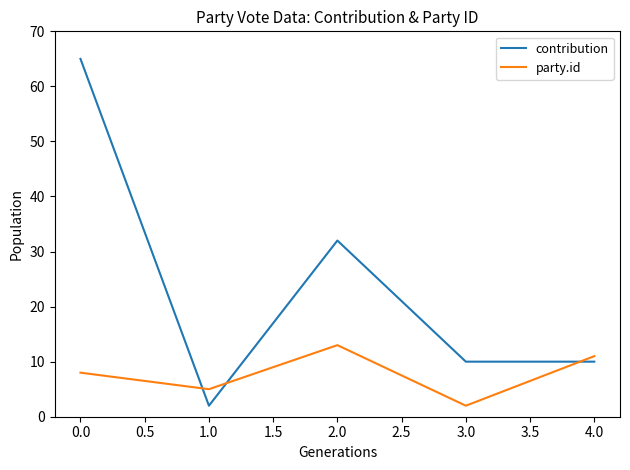

Is it true that party.id equals 17 at 4.0?

False